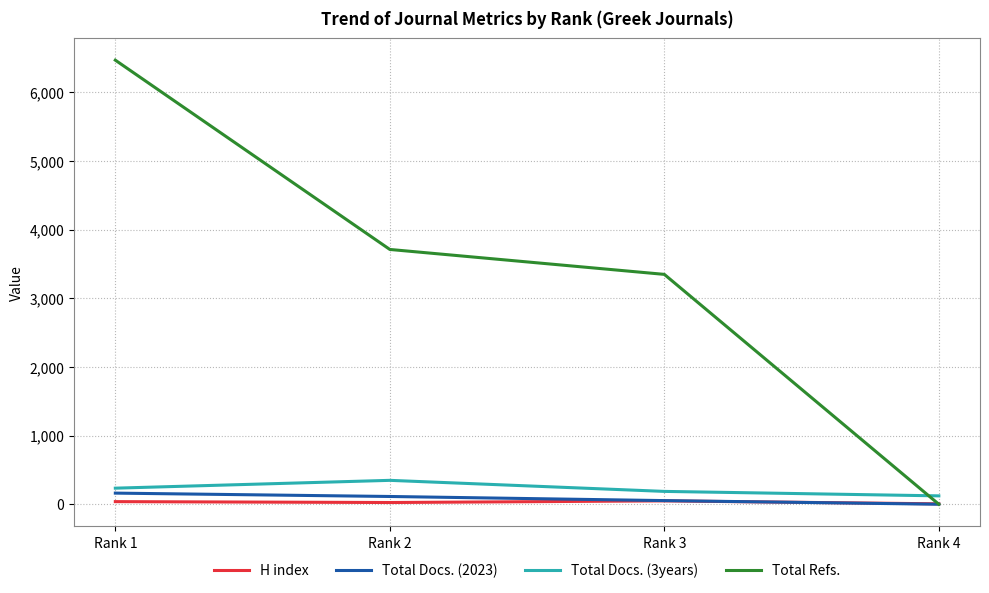

Between which two adjacent categories do Total Docs. (3years) and Total Refs. first intersect?

Rank 3 and Rank 4